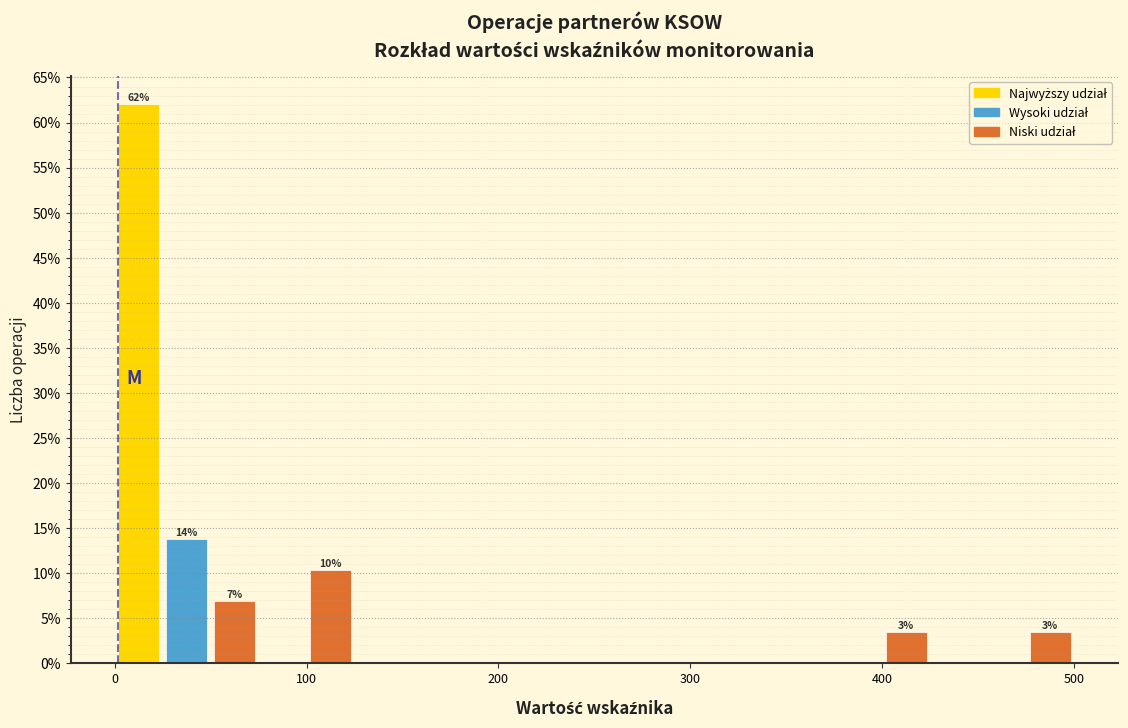

Around what value on the x-axis is the tallest bar? Give the approximate position of its centre, as read against the axis.

10